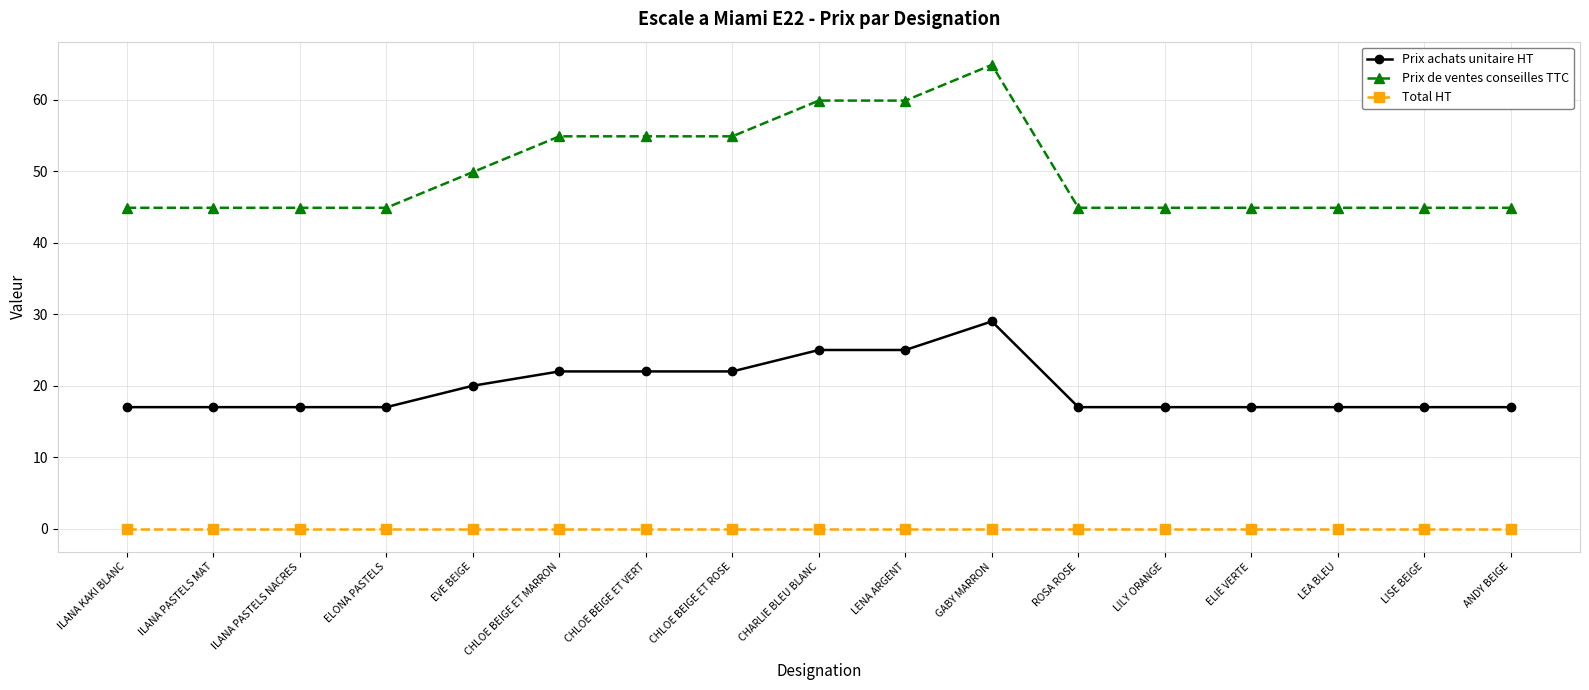

What is the maximum value for Prix de ventes conseilles TTC?

64.9